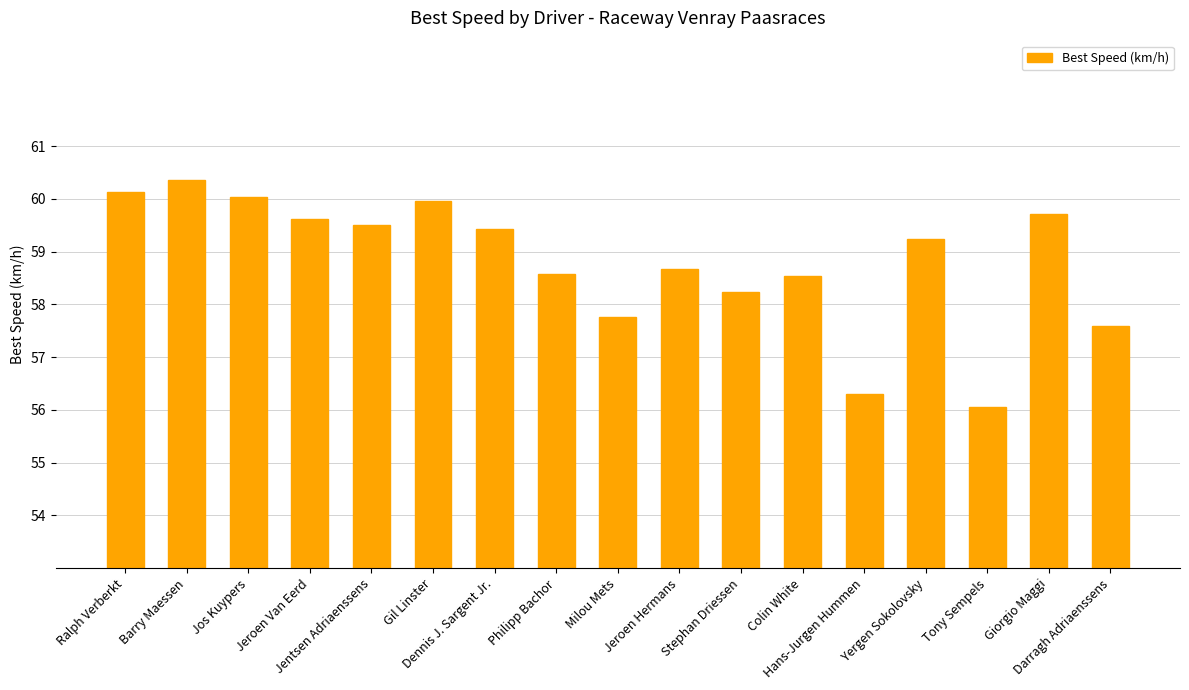

What is the value of the 16th bar from the left?

59.7